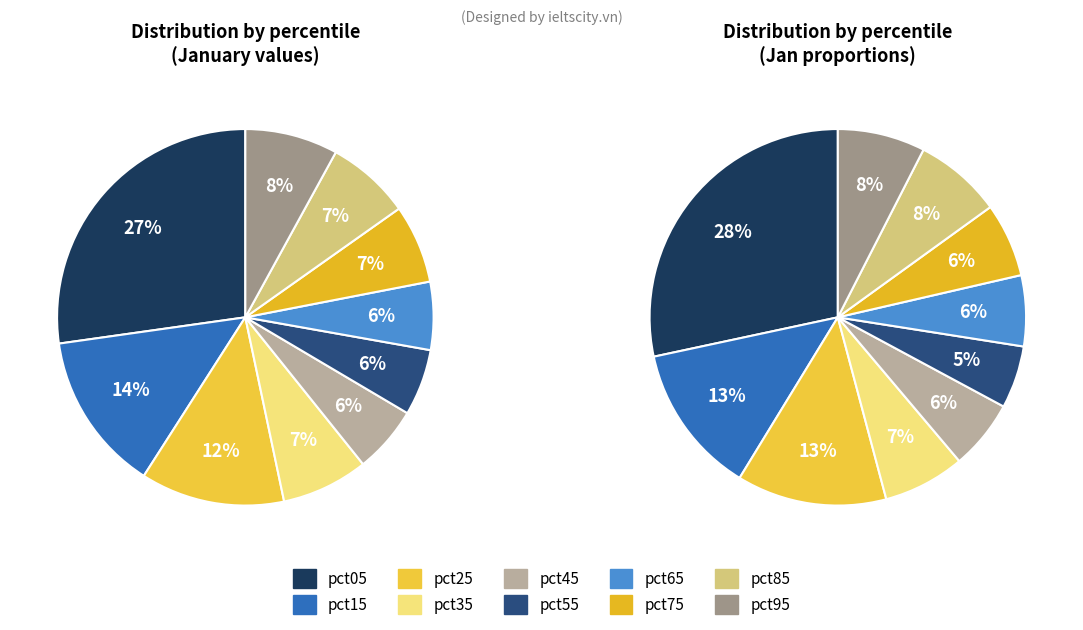

Count the number of slices in the pie.

10